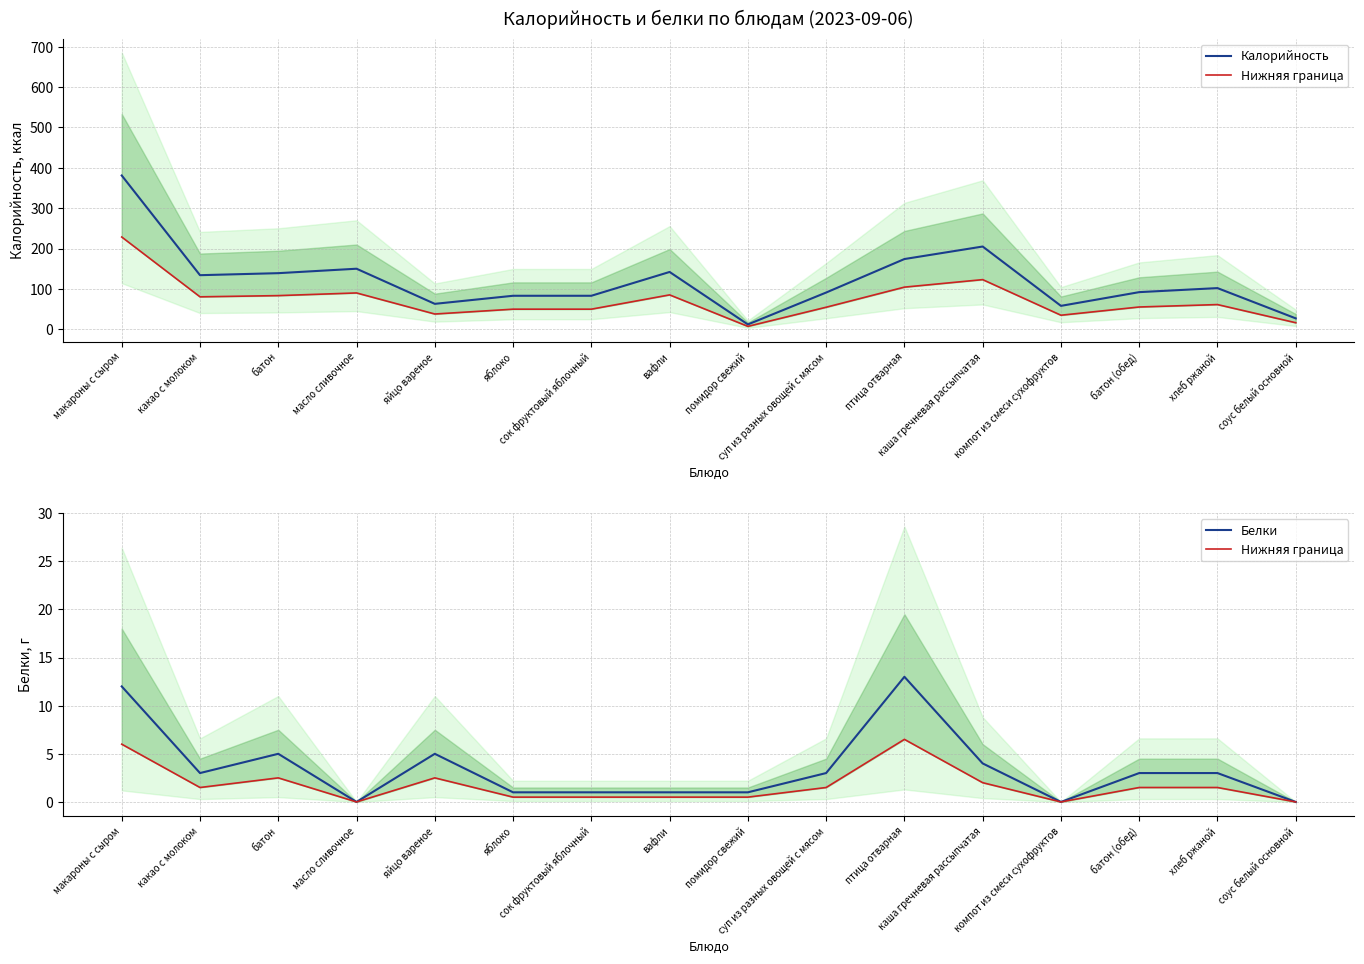

At which category does the chart reach its peak across all series?

макароны с сыром